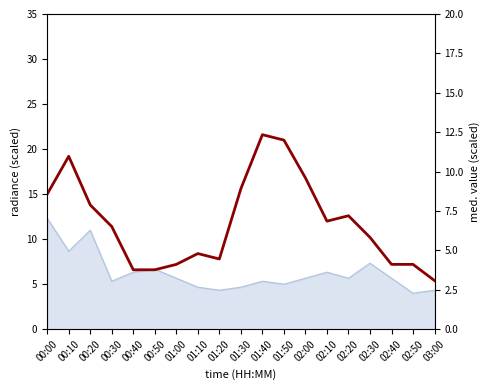

Rank the categories by value from highest to lowest.

01:40, 01:50, 00:10, 02:00, 01:30, 00:00, 00:20, 02:20, 02:10, 00:30, 02:30, 01:10, 01:20, 01:00, 02:40, 02:50, 00:40, 00:50, 03:00